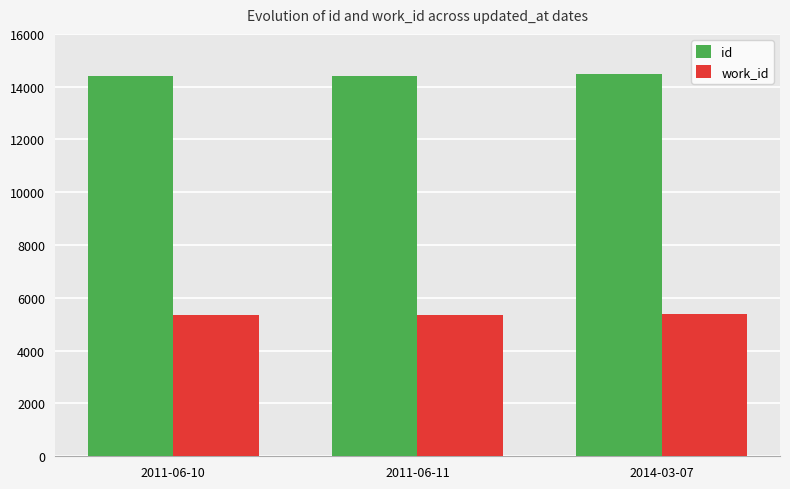

What is the difference between the highest and lowest values at 2014-03-07?

9087